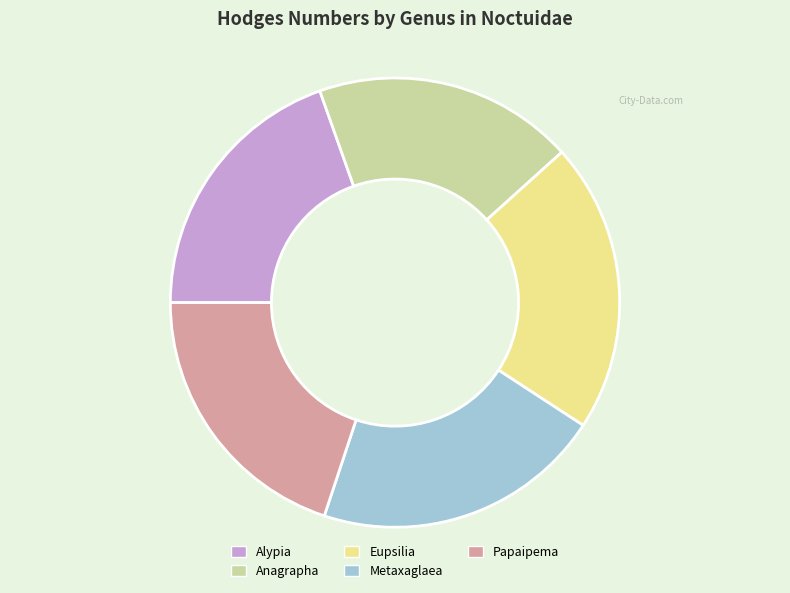

What is the ratio of the value at Metaxaglaea to the value at Papaipema?

1.0